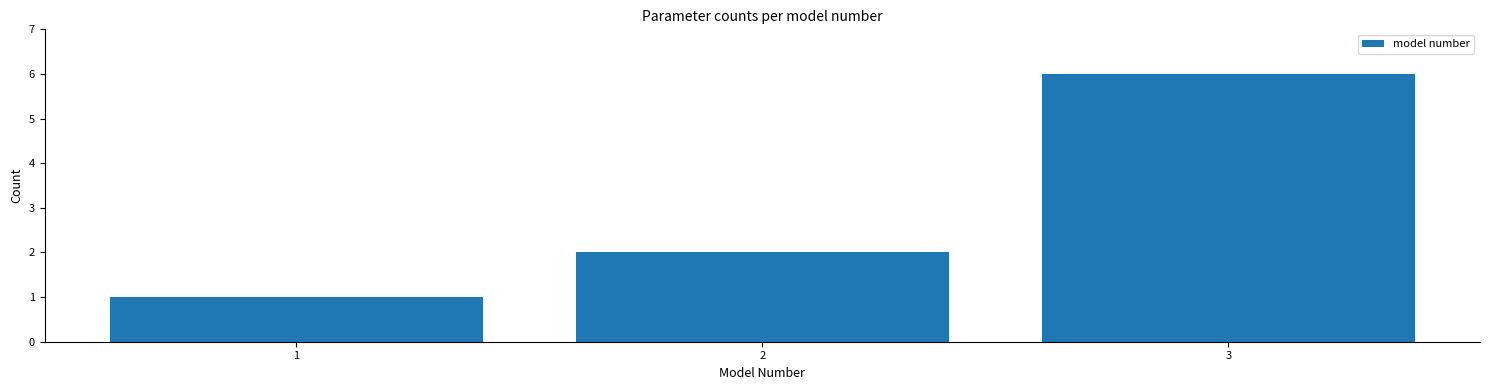

Reading left to right, list all the values displayed in this chart.

1	2	6